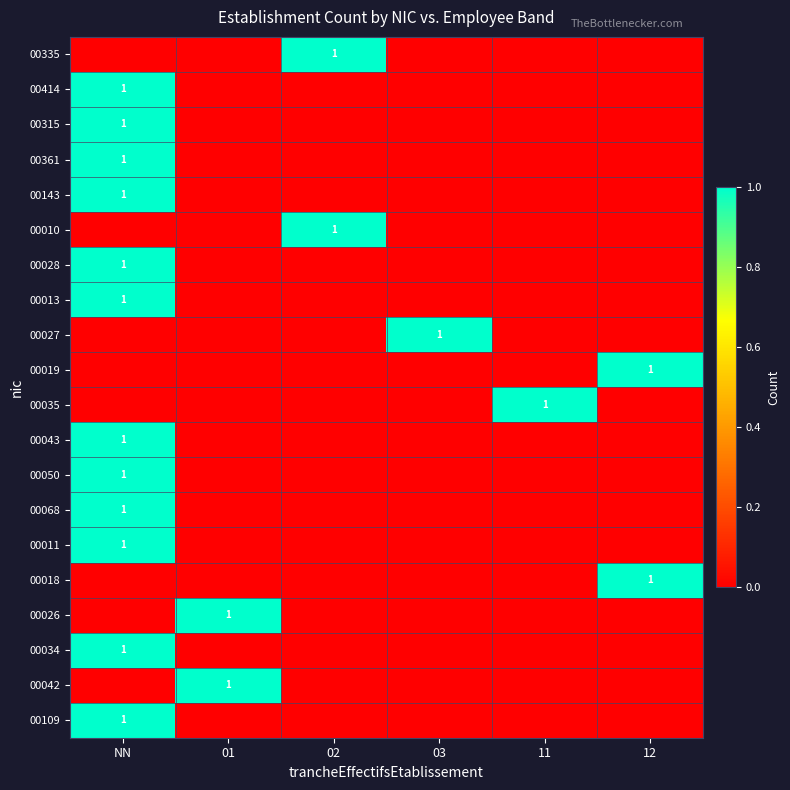

At 01, list the series in order from smallest to largest.

00335, 00414, 00315, 00361, 00143, 00010, 00028, 00013, 00027, 00019, 00035, 00043, 00050, 00068, 00011, 00018, 00034, 00109, 00026, 00042